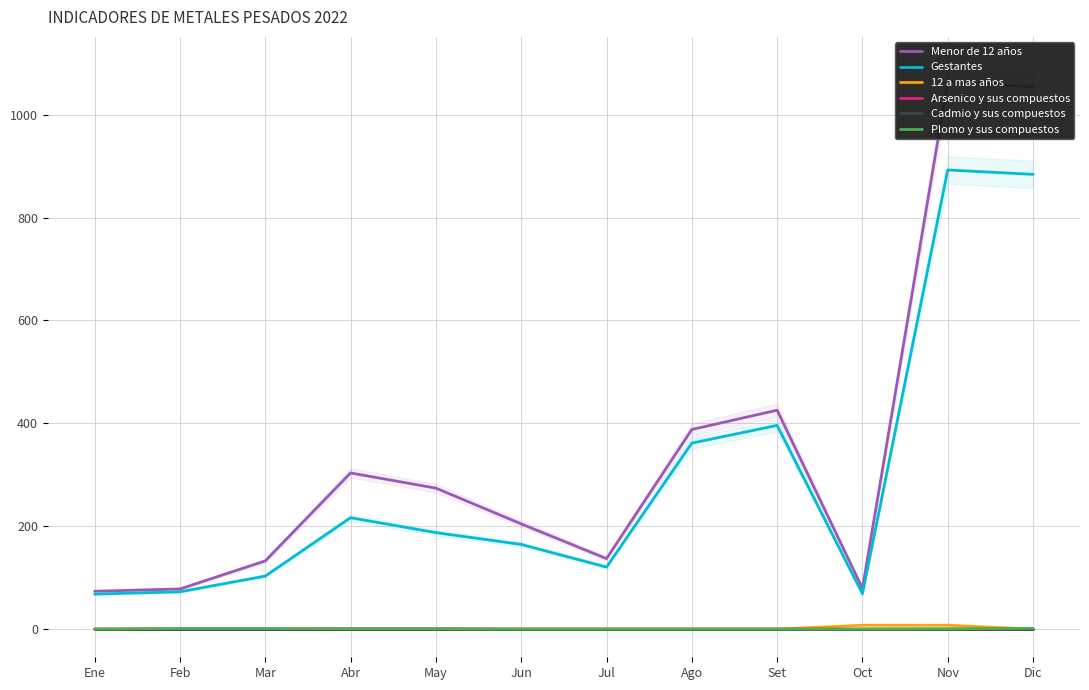

Is it true that Plomo y sus compuestos equals 1.5 at Dic?

True